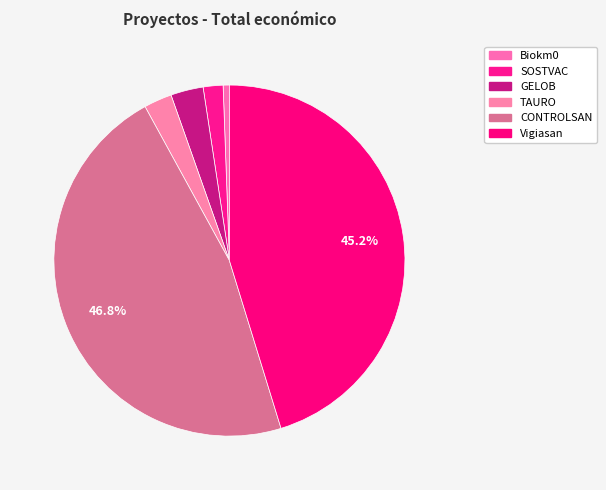

How many slices are in this pie chart?

6